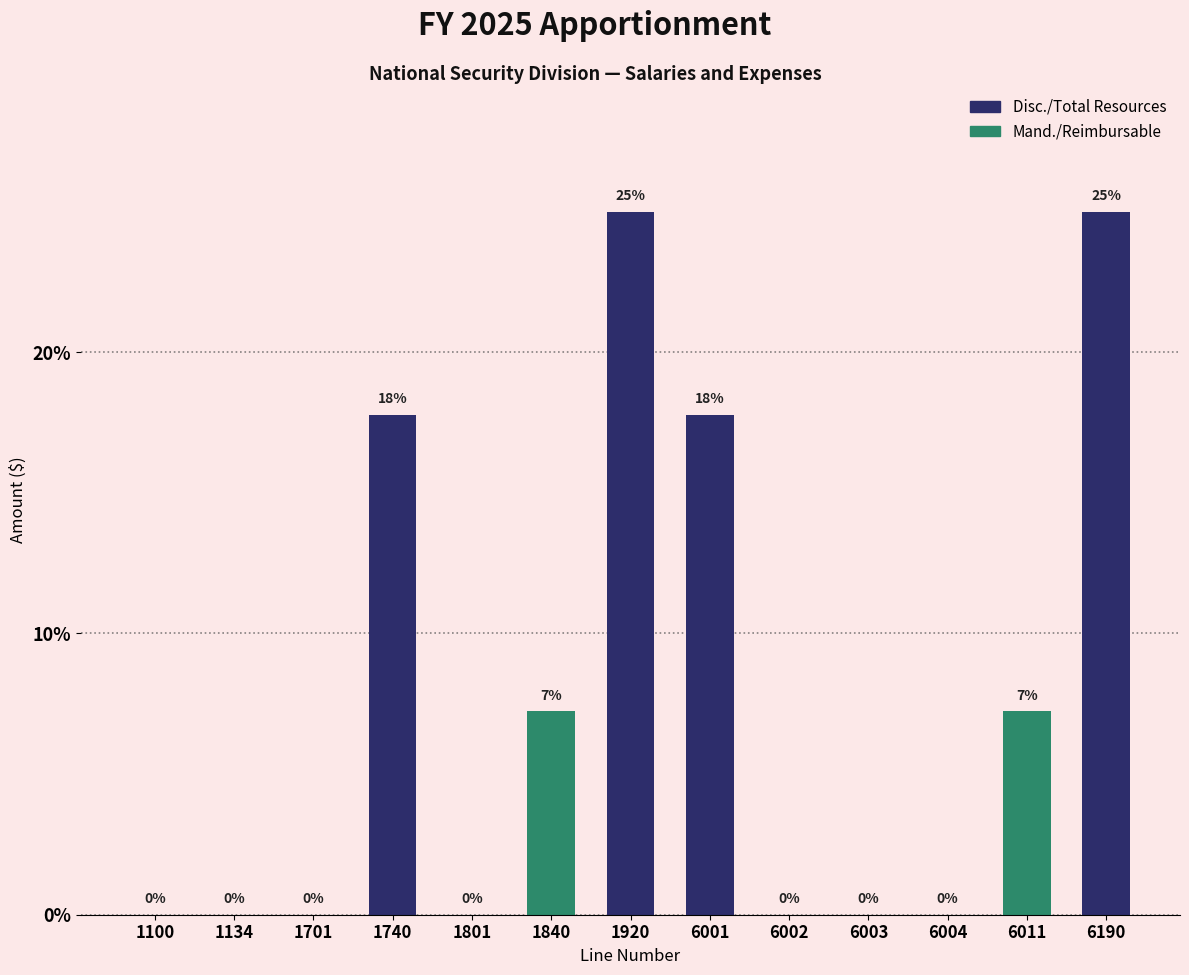

The chart shows a value of 0.0 at 1801. True or false?

True